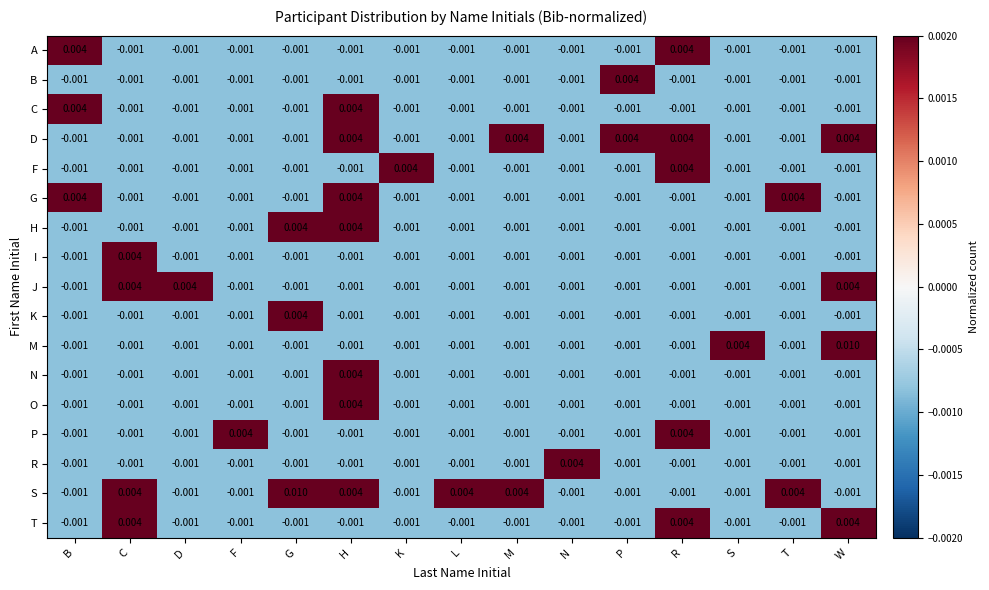

Which series has the largest total across all categories?

S